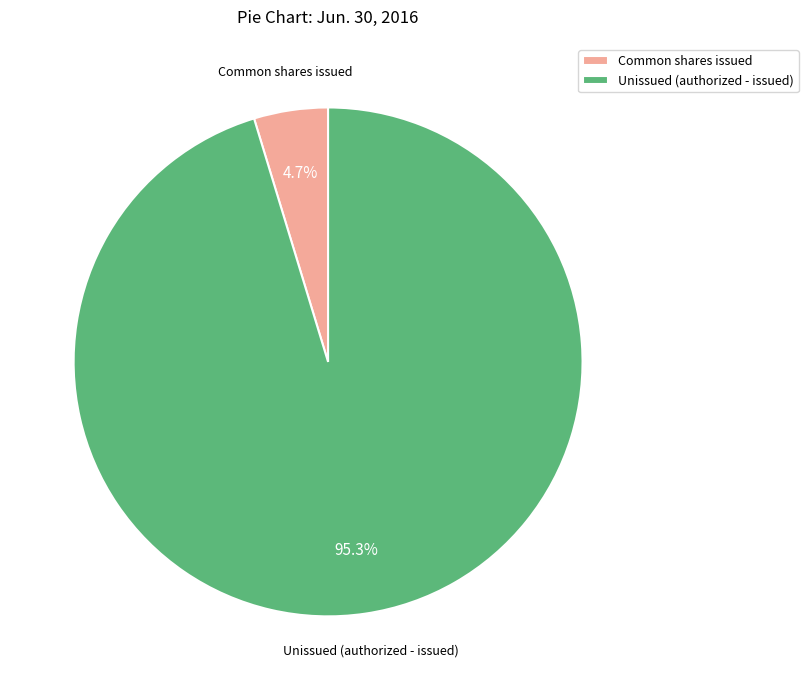

What portion of the pie excludes Unissued (authorized - issued)?

4.7%